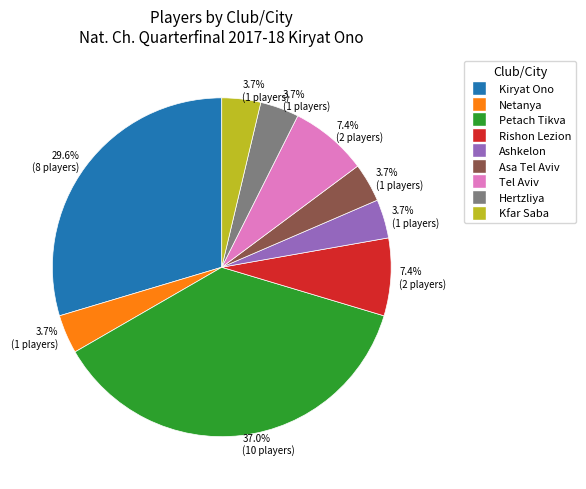

What percentage is the Petach Tikva slice, to the nearest percent?

37%